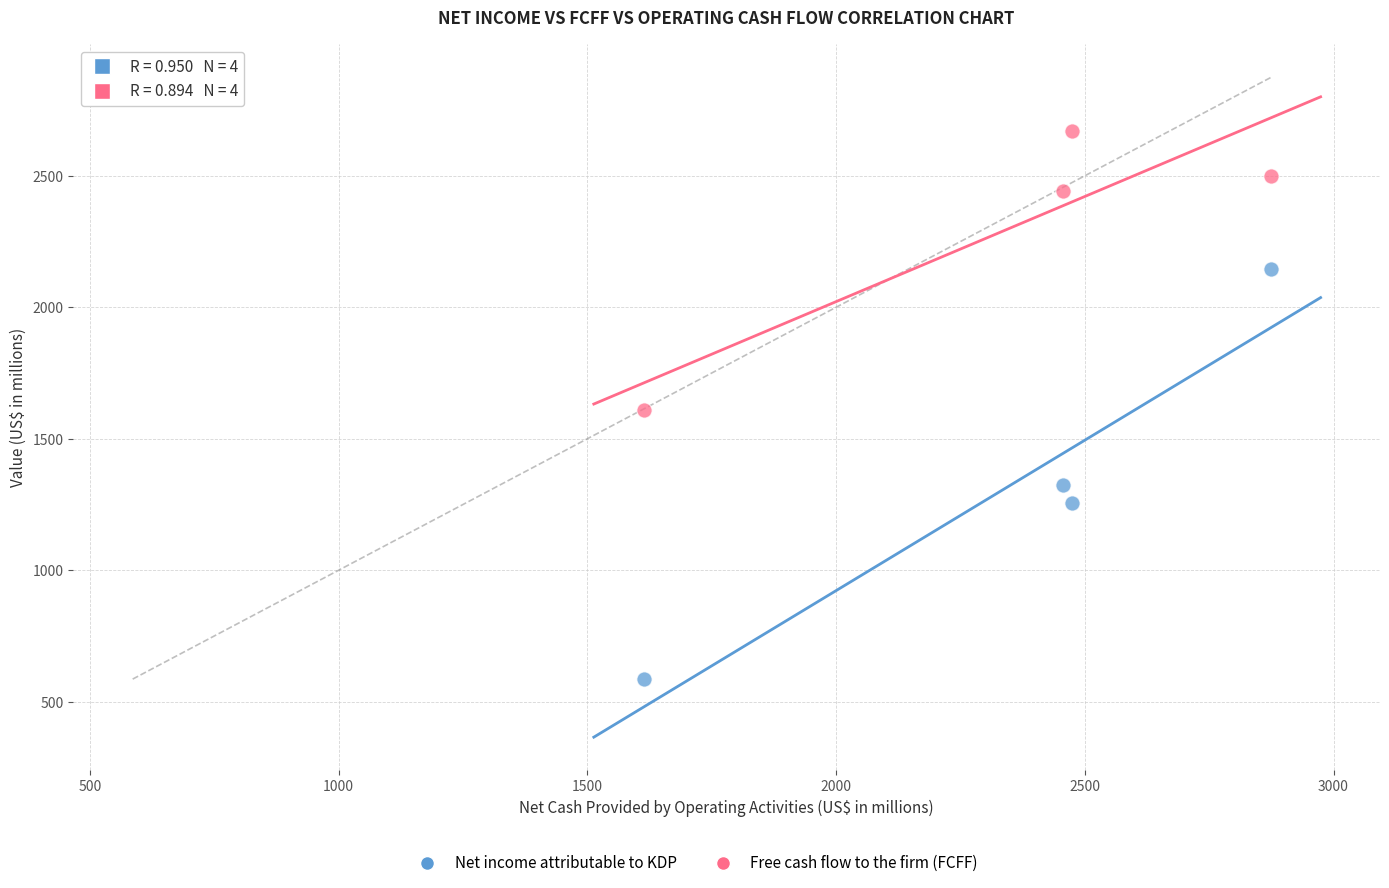

Which series contains the highest Y value?

Free cash flow to the firm (FCFF)